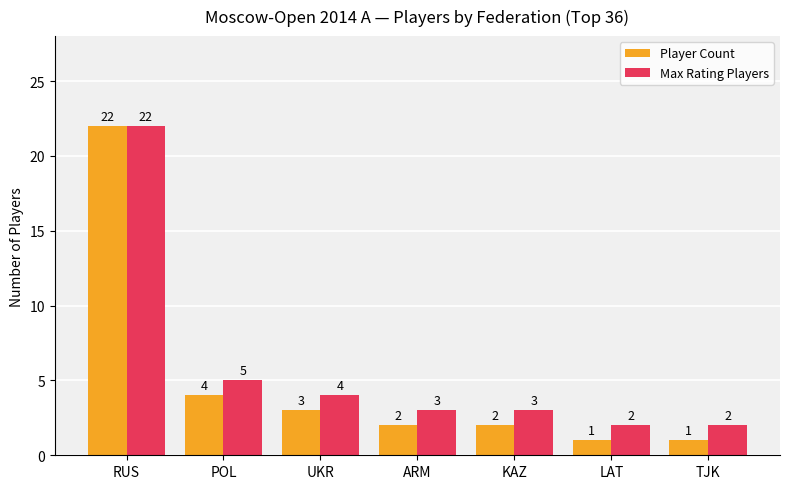

How many bars are there in each group?

2